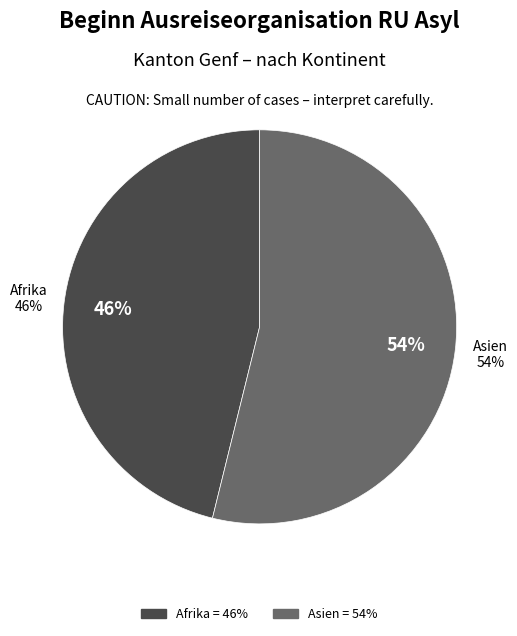

To the nearest percent, what portion does Asien represent?

54%